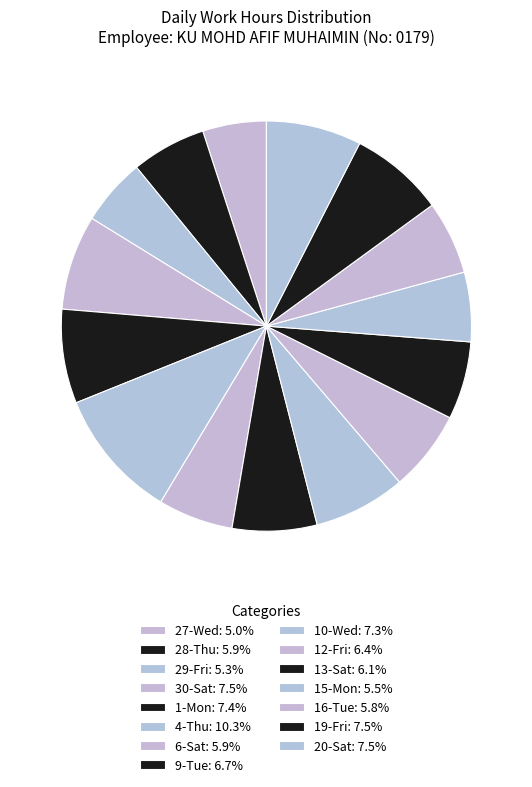

Count the number of slices in the pie.

15